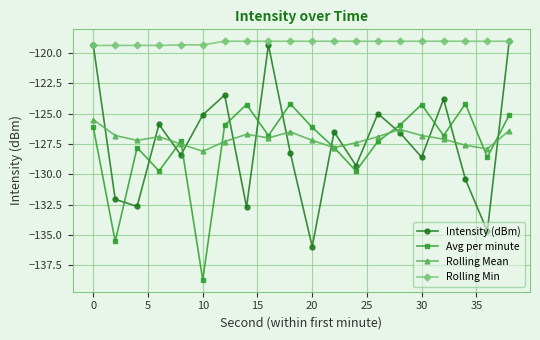

What is the value of the Intensity (dBm) point at the 16th from the left?

-128.6